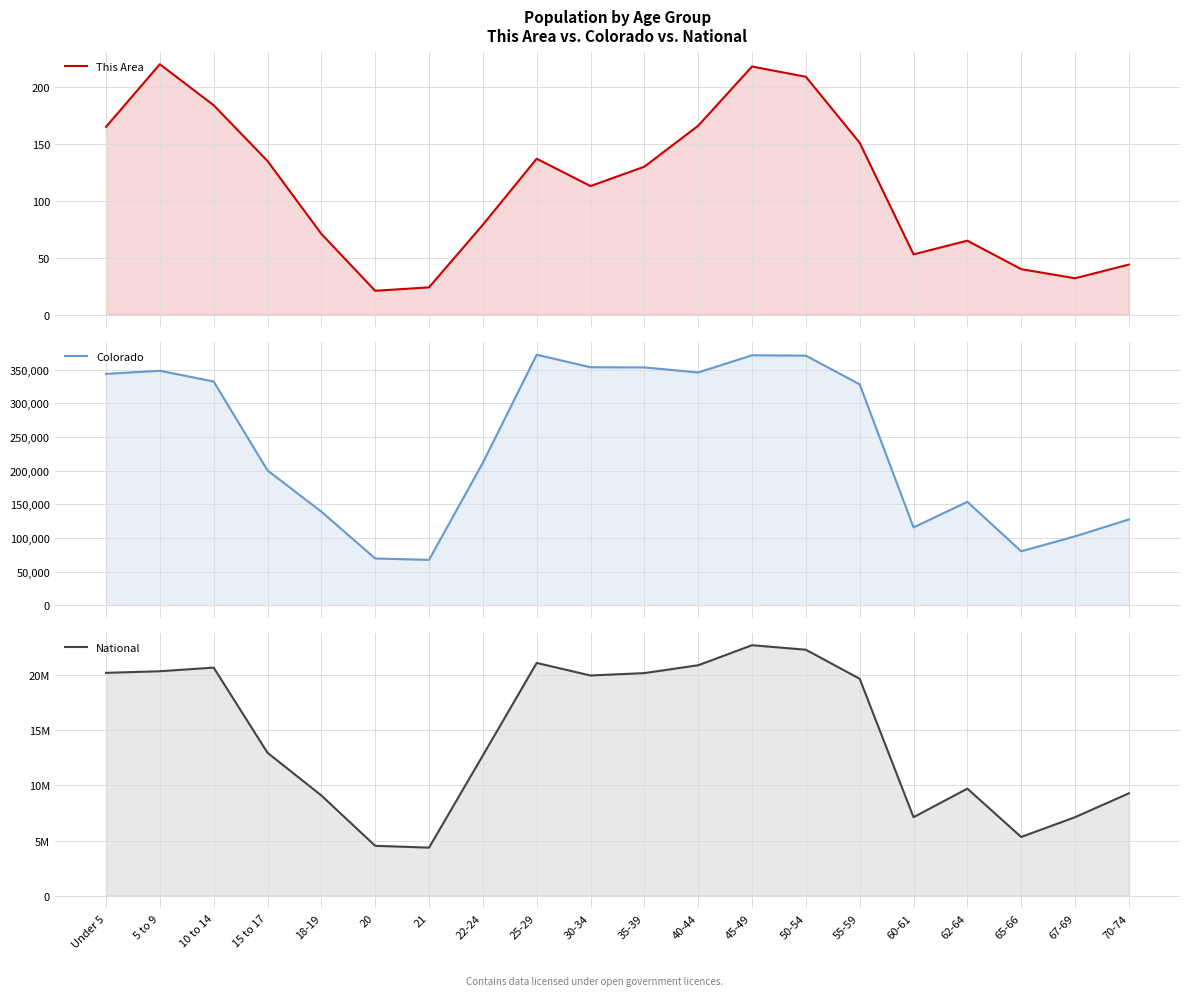

What is the average value of the This Area series?

113